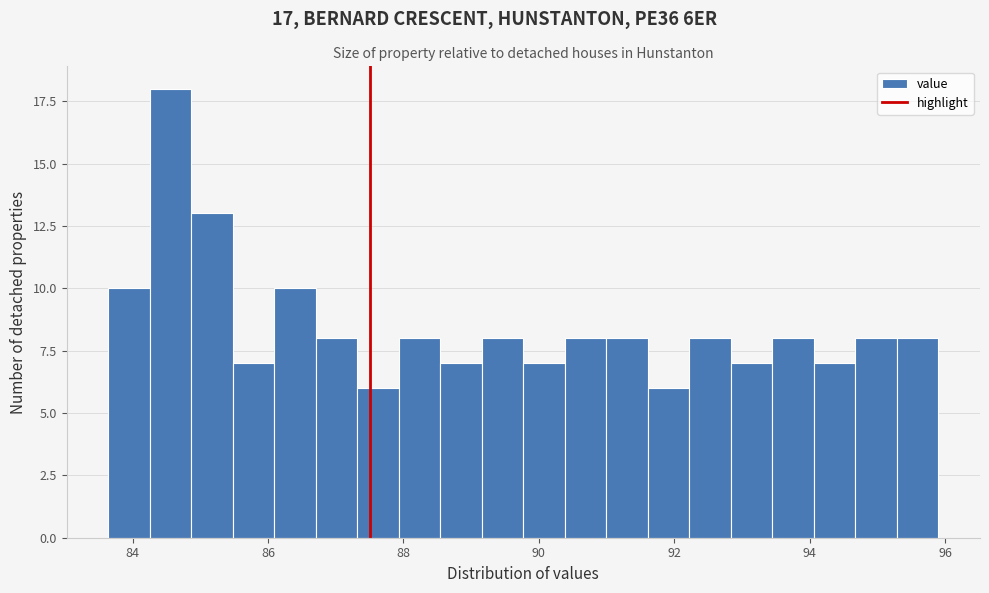

Read against the x-axis, roughly where is the centre of the tallest bar?

84.6